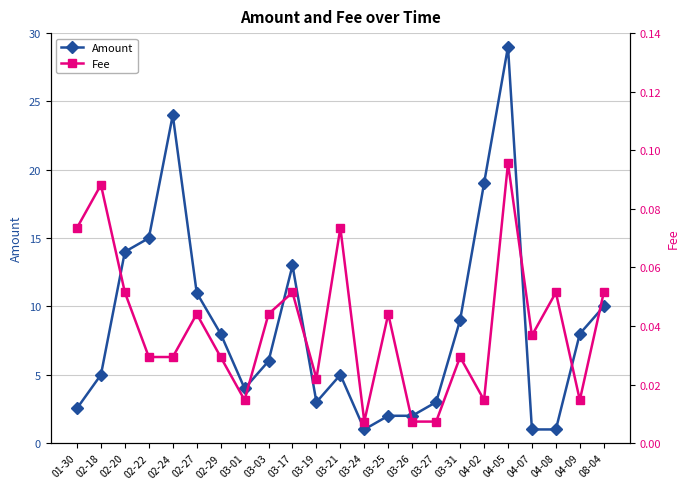

Is this an area chart (filled region under the line)?

No